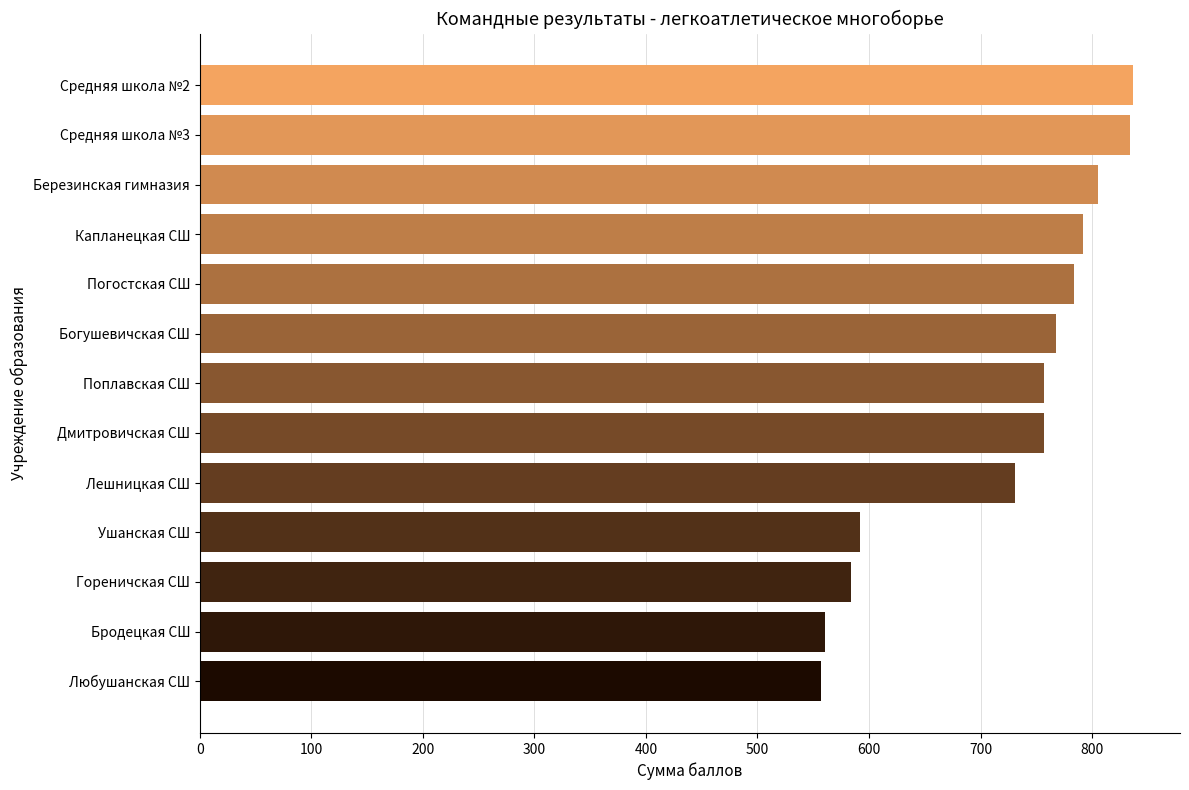

What is the change in value from Гореничская СШ to Богушевичская СШ?

+184